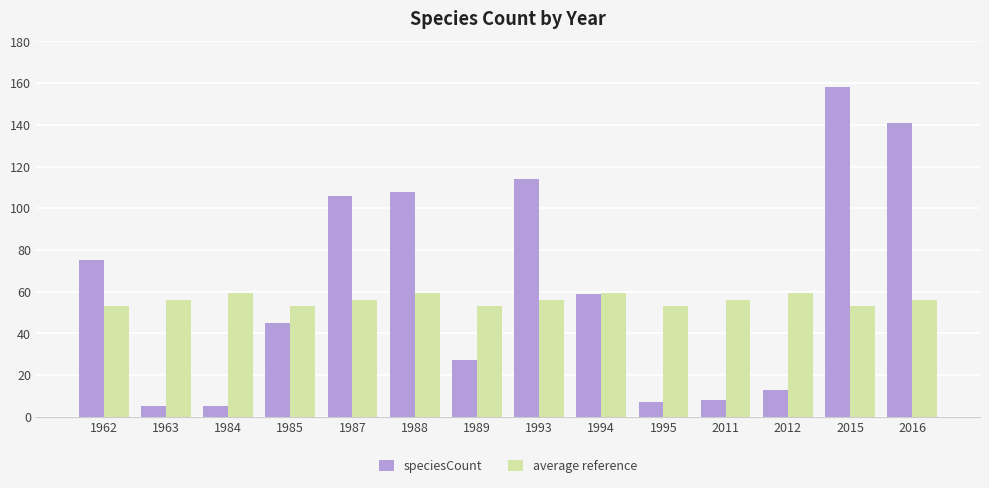

What is the difference between the maximum and minimum values in the speciesCount series?

153.0